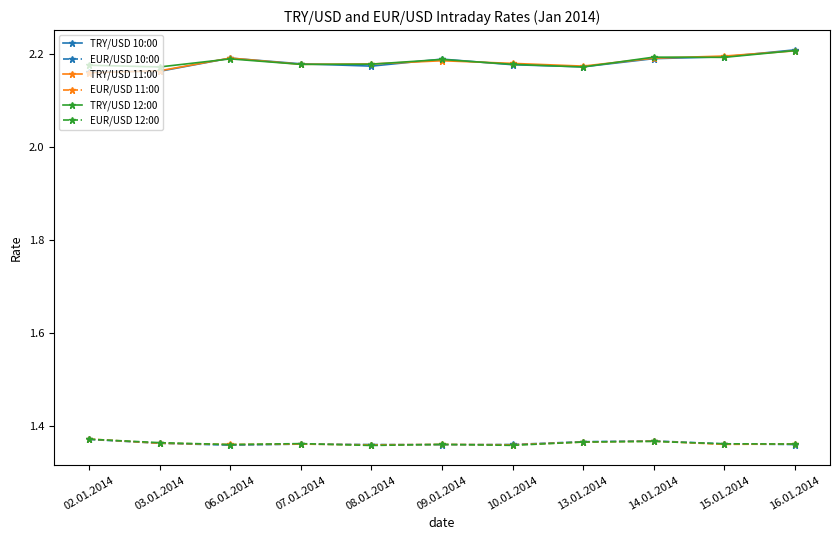

True or false: EUR/USD 12:00 and TRY/USD 12:00 intersect in this chart.

False